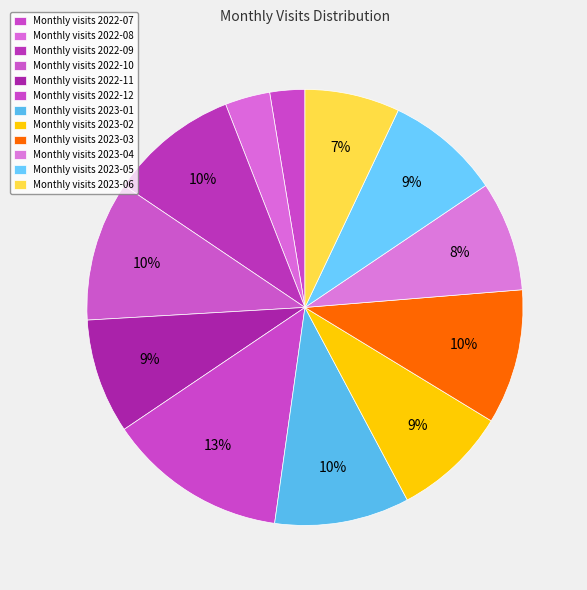

Does any single category account for the majority?

No